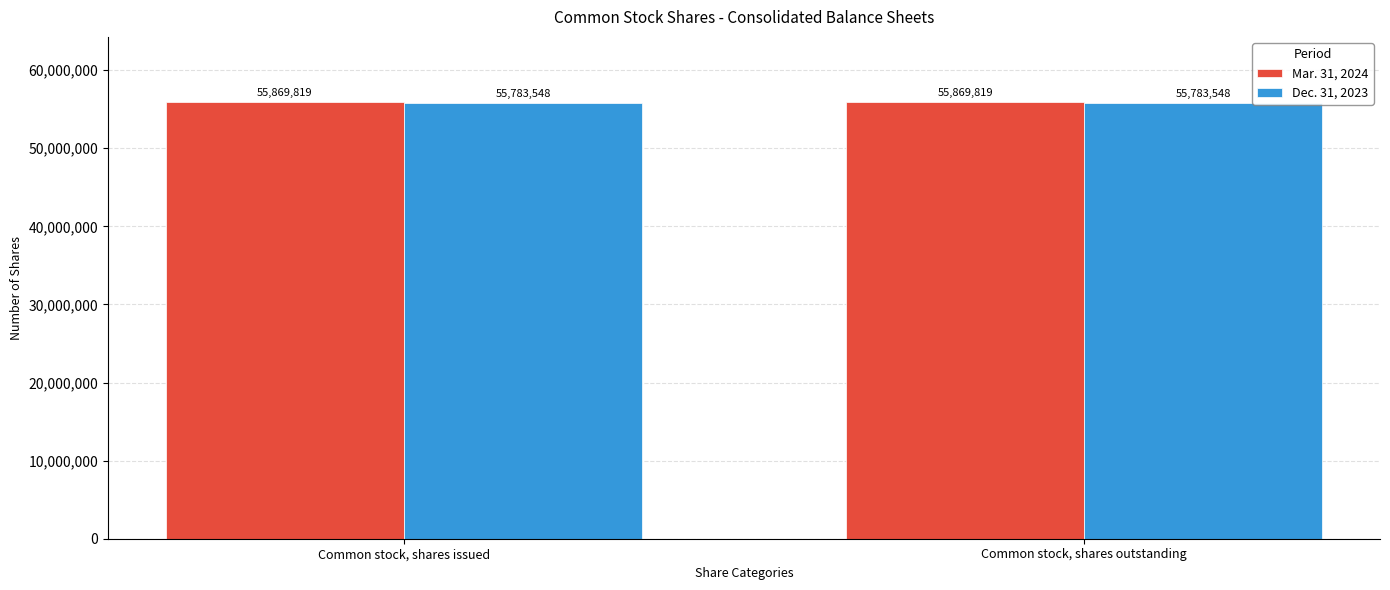

At how many categories does at least one series exceed 55854857?

2